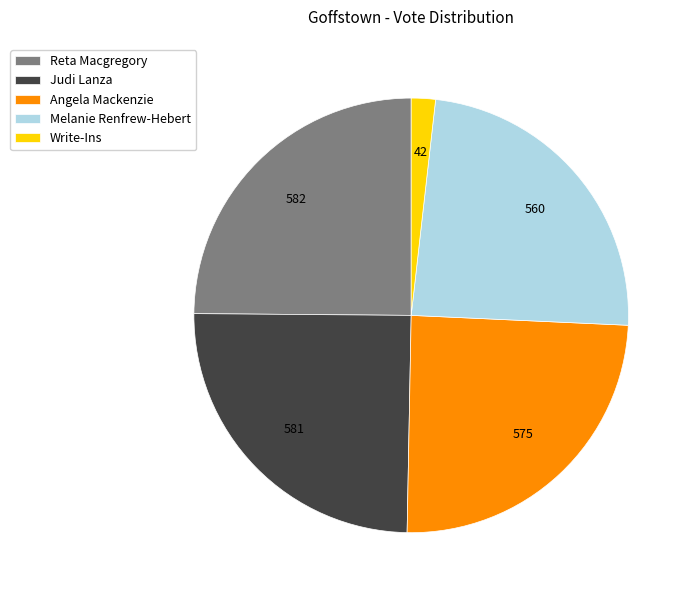

Is the sum of Reta Macgregory and Angela Mackenzie greater than half?

No